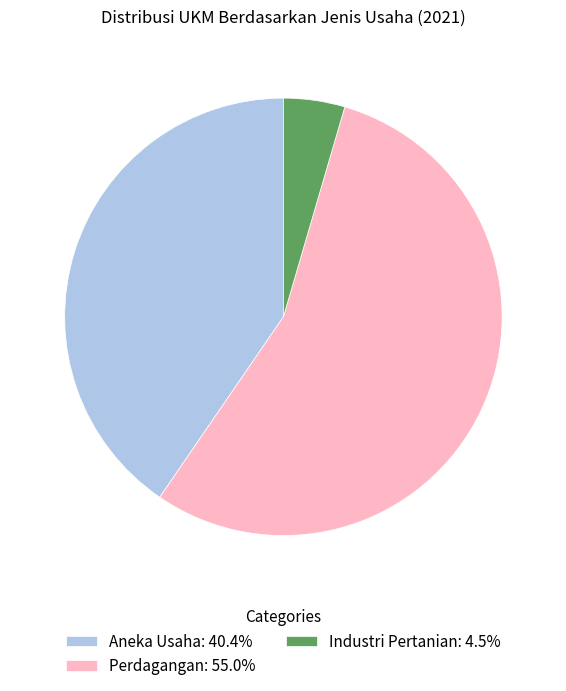

Combined, do Perdagangan and Aneka Usaha account for over 50%?

Yes